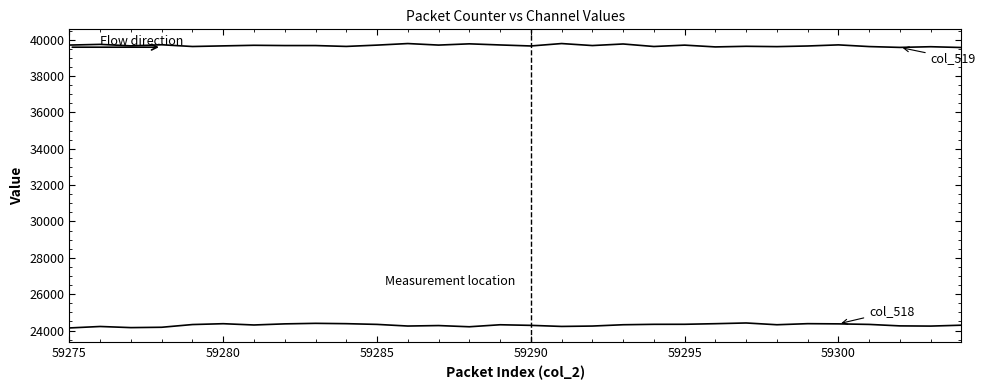

True or false: col_519 has a value of 68500 at 12.

False